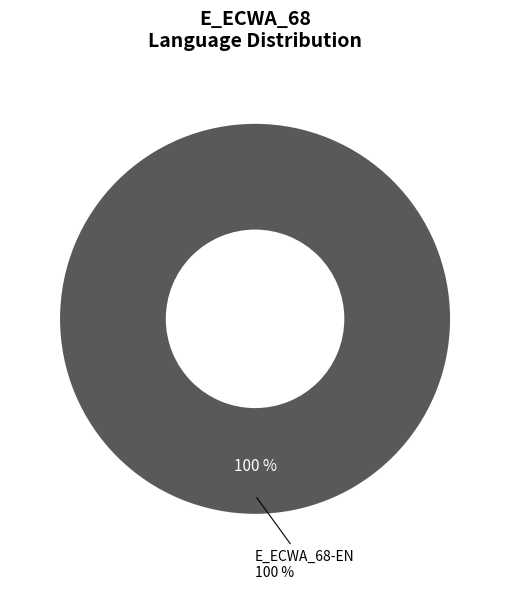

How much of the chart is everything except E_ECWA_68-AR?

100.0%